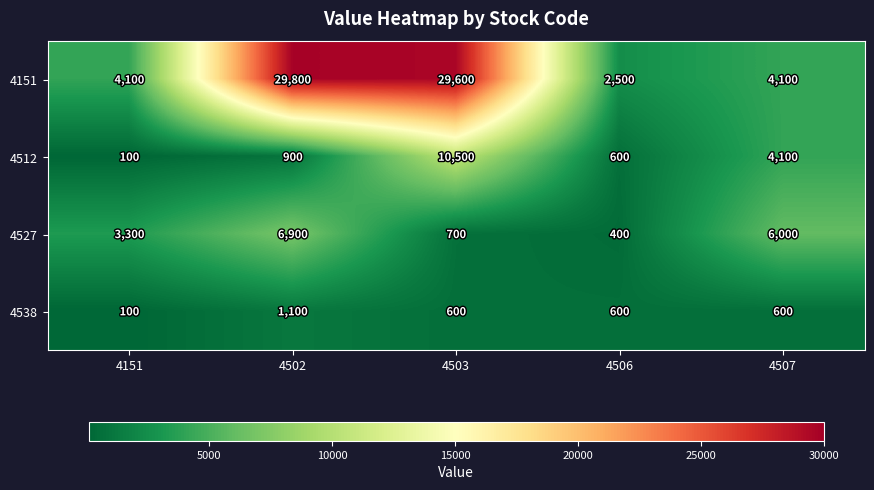

Is it true that 4527 equals 162 at 4506?

False